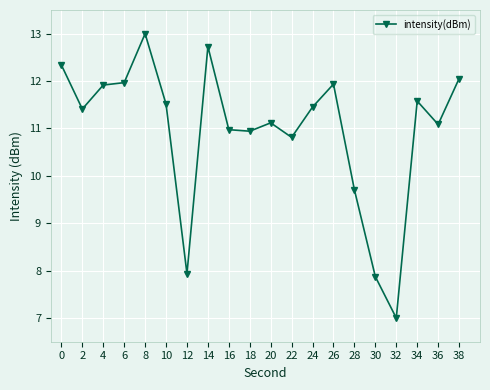

At which category does the data reach its first local valley?

2